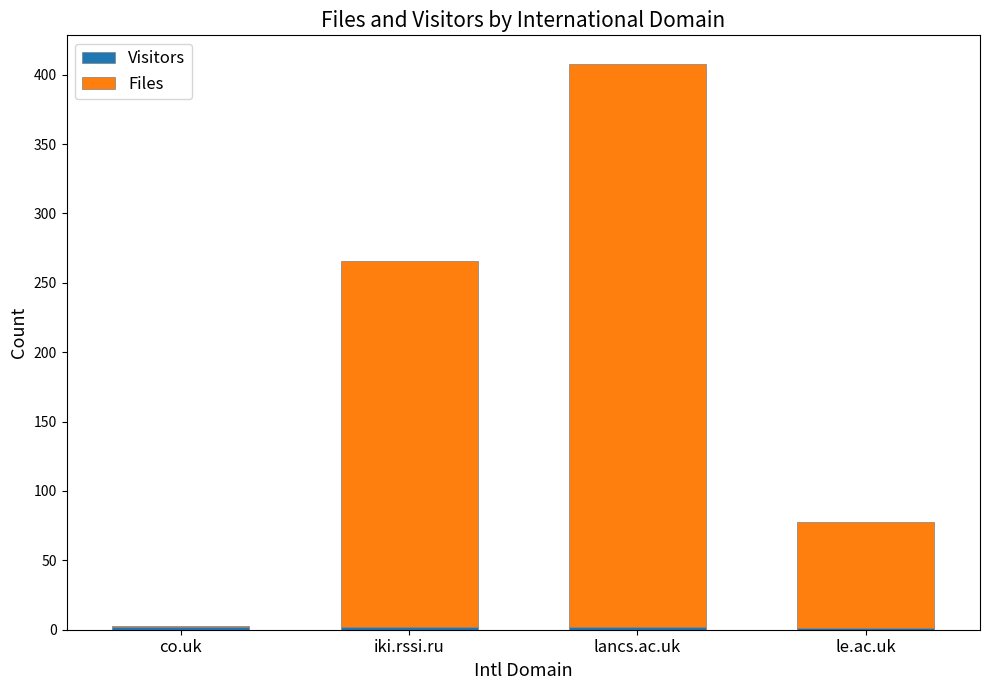

Count the number of categories in the chart.

4